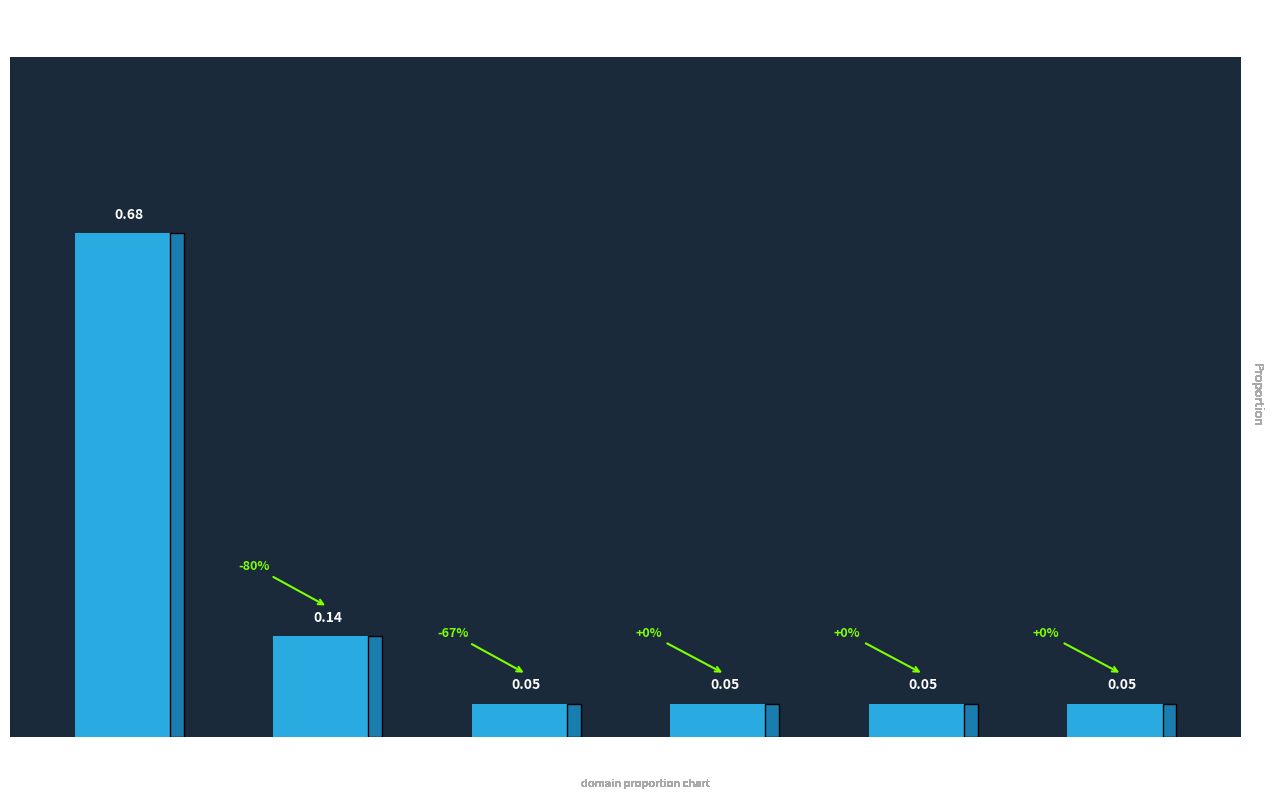

Reading left to right, transcribe all the data shown in this chart.

noun_plural_irreg=0.7	animal_shelter=0.1	hyponyms_misc=0.0	animal_sound=0.0	math_division2=0.0	over+adj_reg=0.0